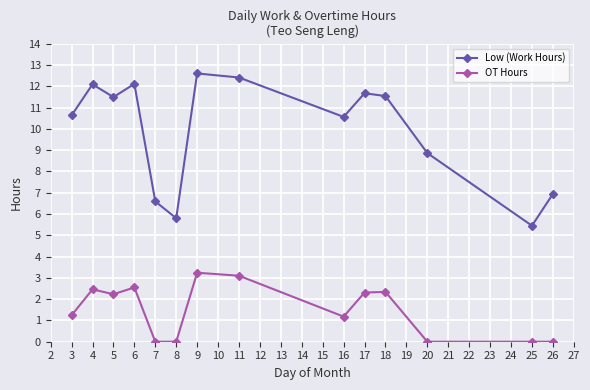

What is the average value of the Low (Work Hours) series?

9.9